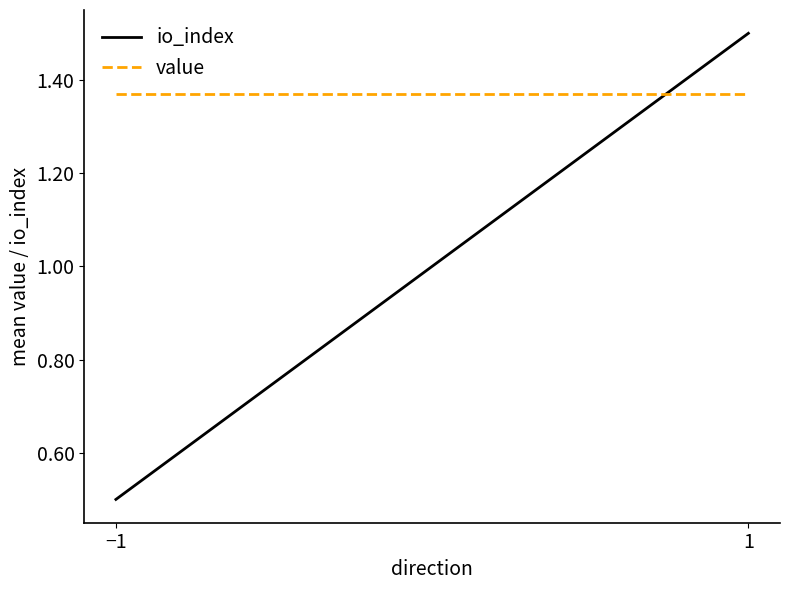

How many lines are shown in the chart?

2